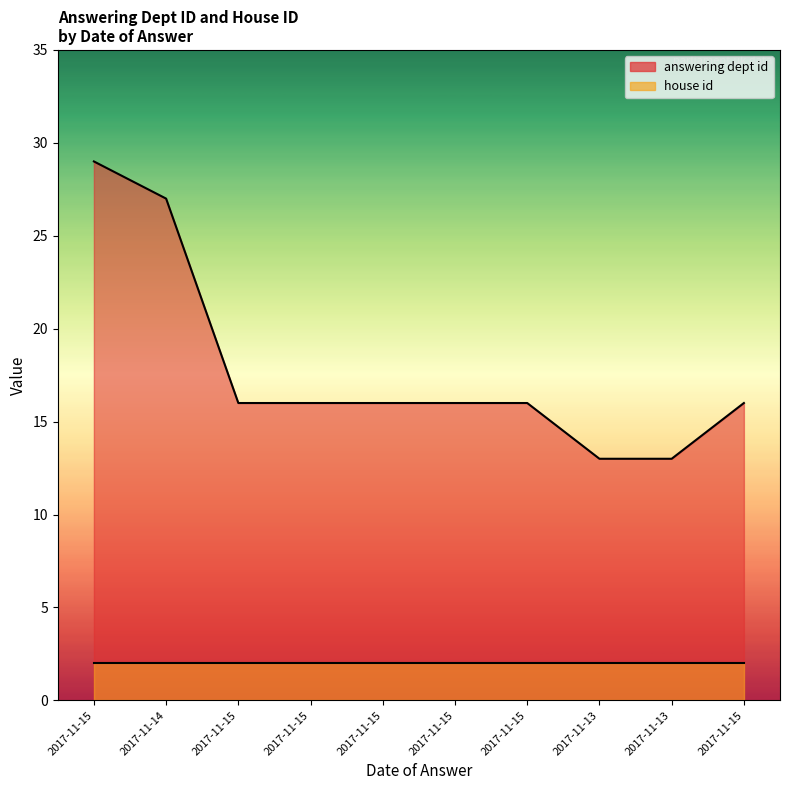

Approximately how many times larger is the value at 2017-11-15 compared to 2017-11-14?

0.6